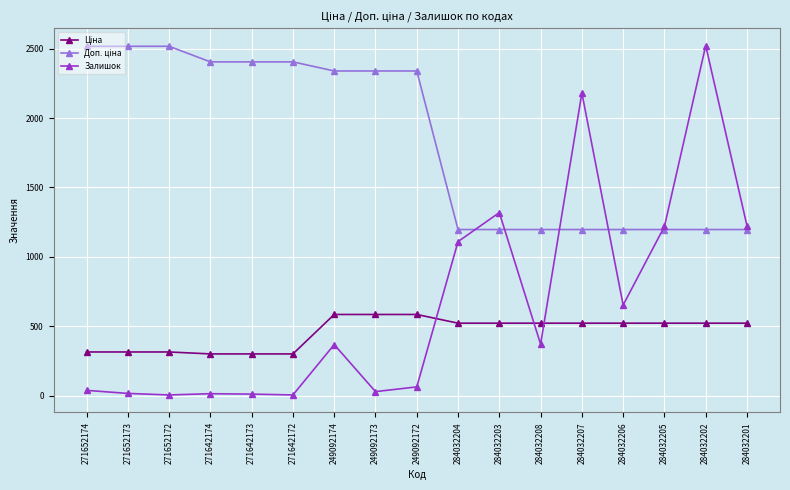

The value of Залишок at 284032201 is 2118.7. True or false?

False